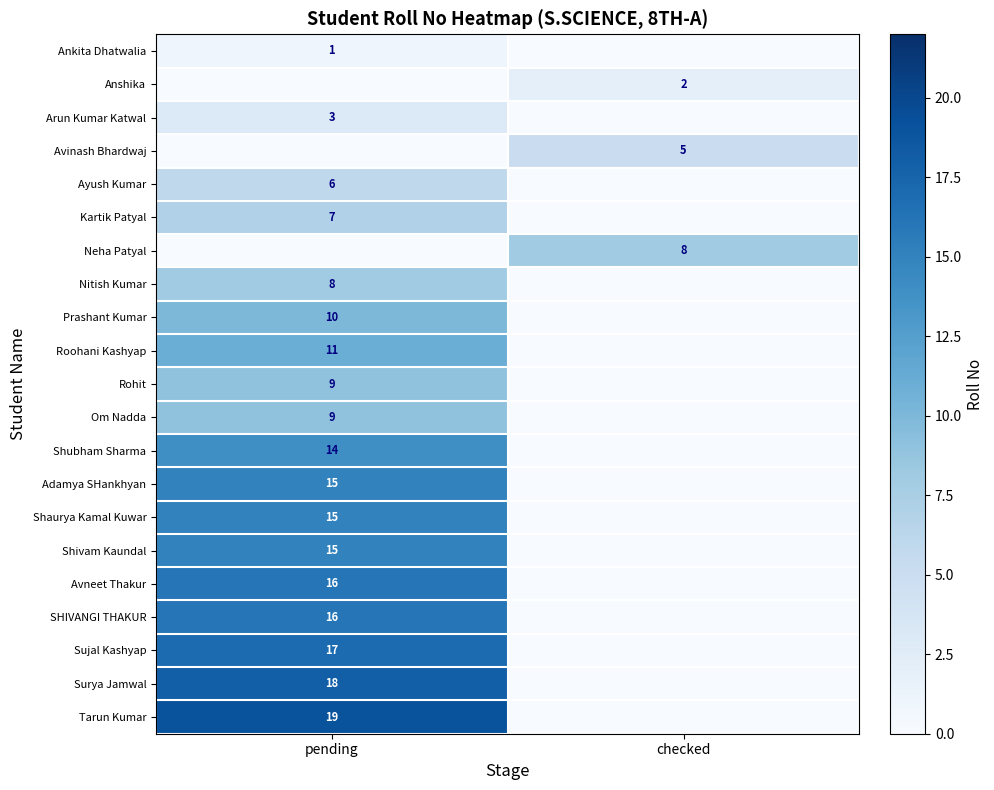

What is the spread (max minus min) of values at pending?

19